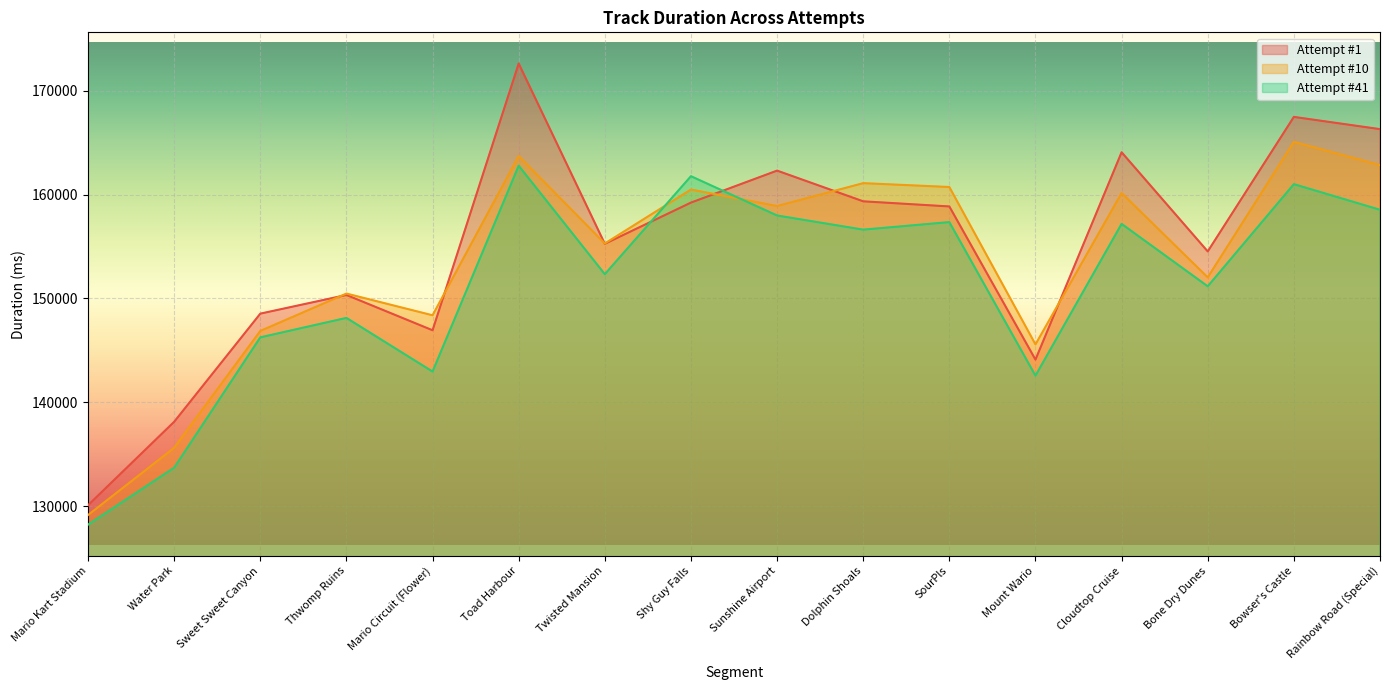

How many times do Attempt #10 and Attempt #41 cross each other?

2